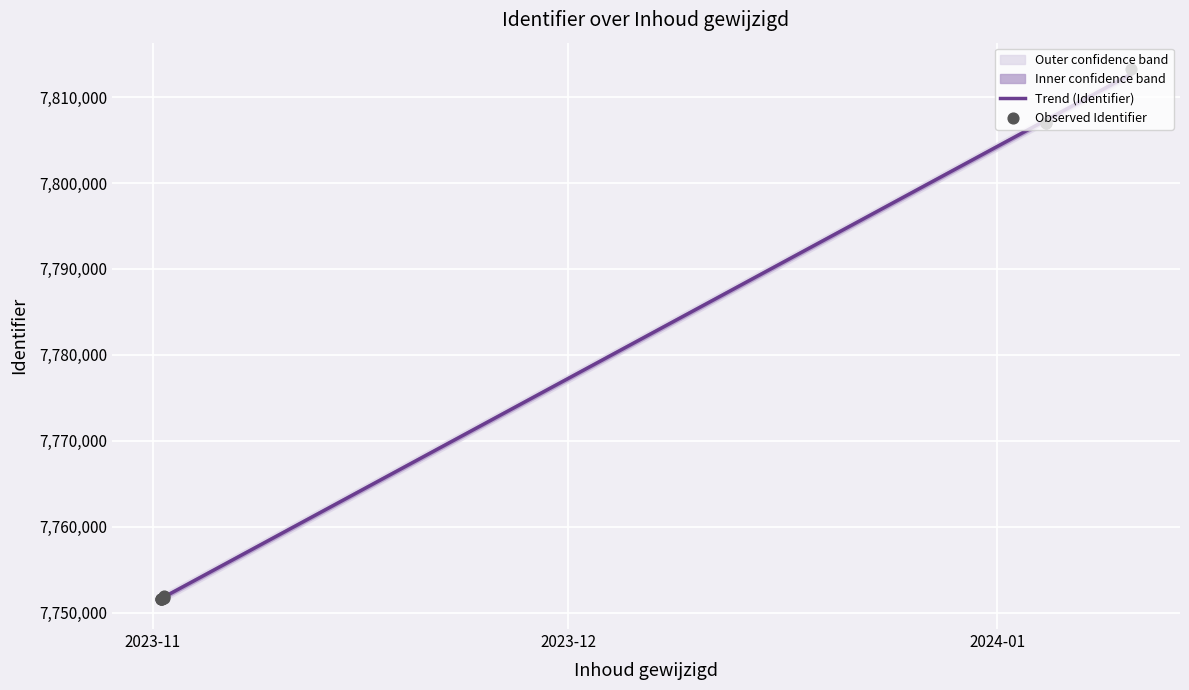

What is the ratio of the value at 2024-01-04 12:59:30 to the value at 2023-11-01 18:58:07?

1.0